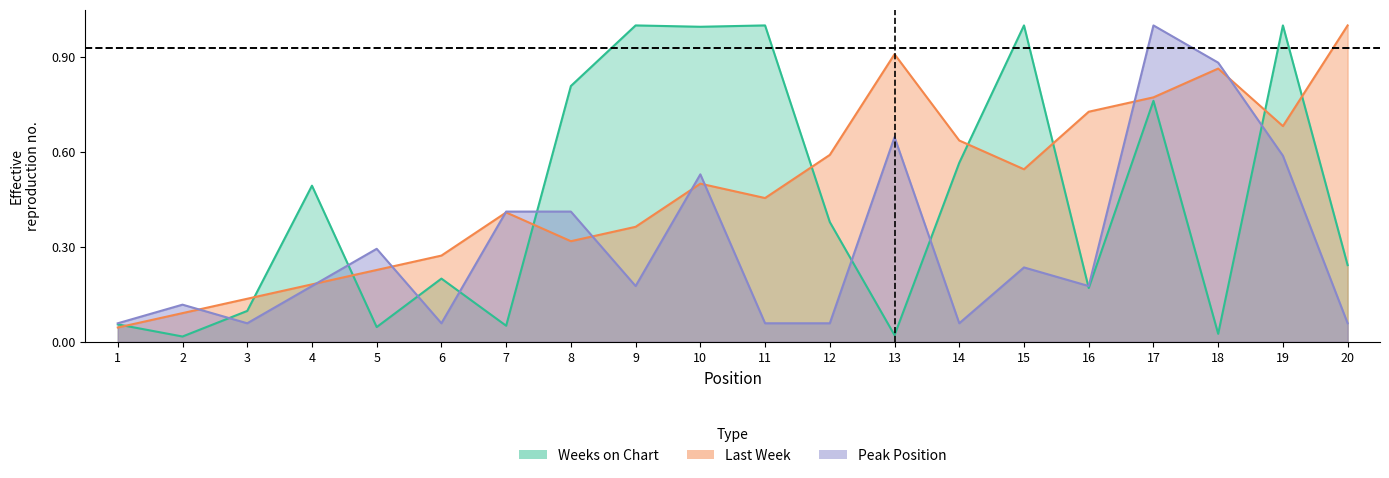

Does the chart have visible grid lines?

No